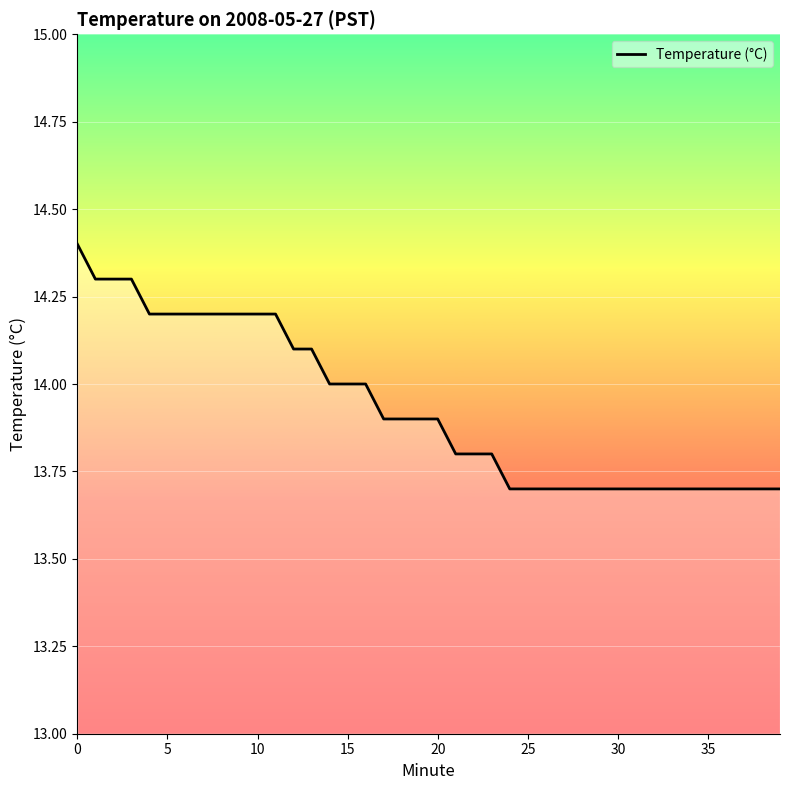

What is the greatest value displayed?

14.4